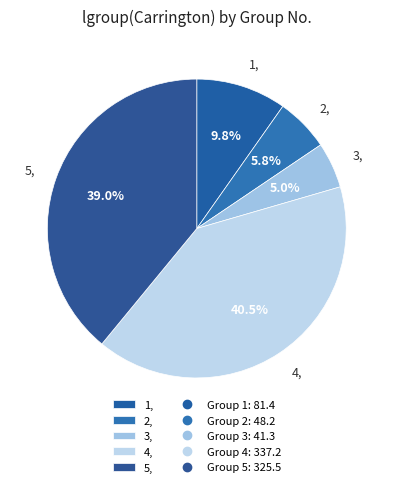

How many segments does this pie chart have?

5